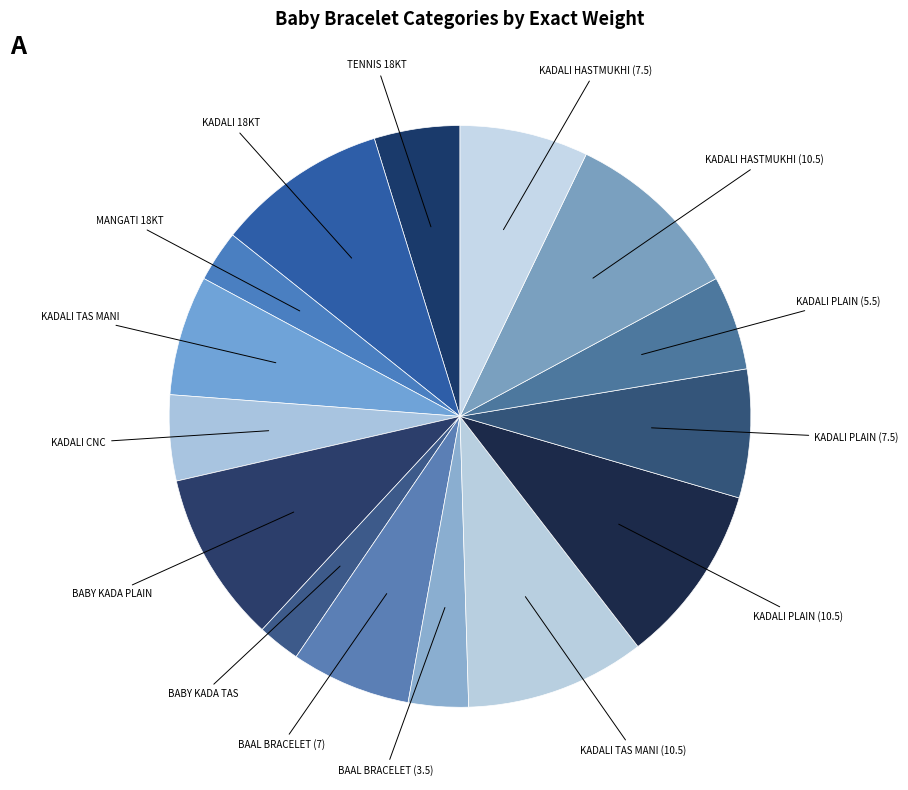

How many segments does this pie chart have?

15